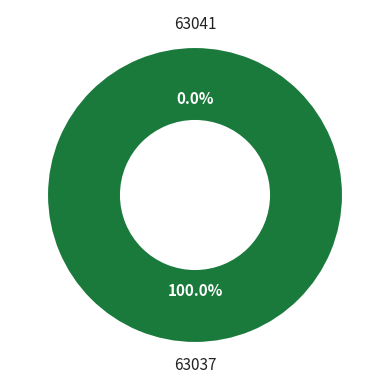

Is the sum of 63037 and 63041 greater than half?

Yes